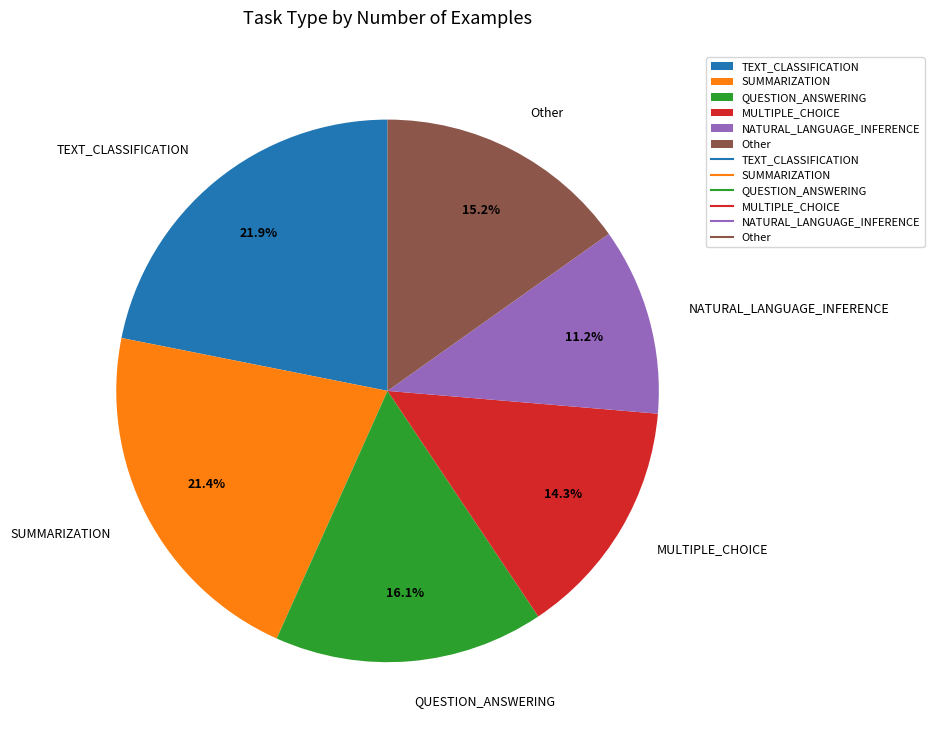

Does NATURAL_LANGUAGE_INFERENCE represent more than half of the total?

No